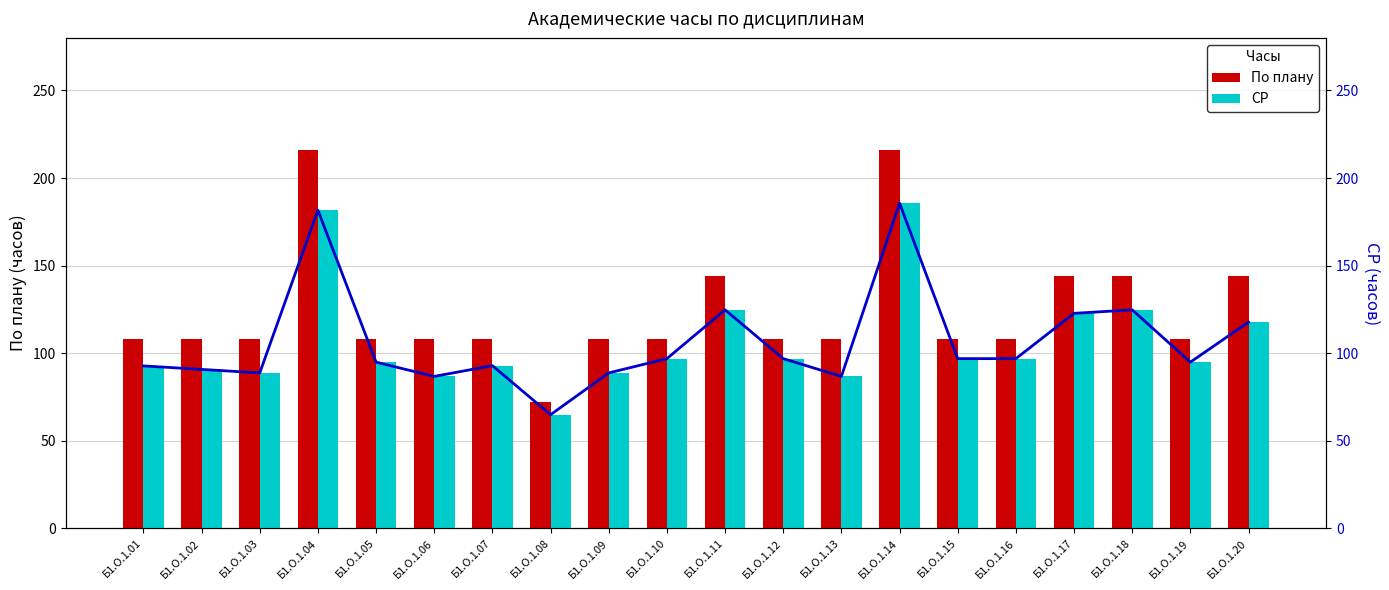

What is the difference between the По плану values at Б1.О.1.08 and Б1.О.1.13?

36.0